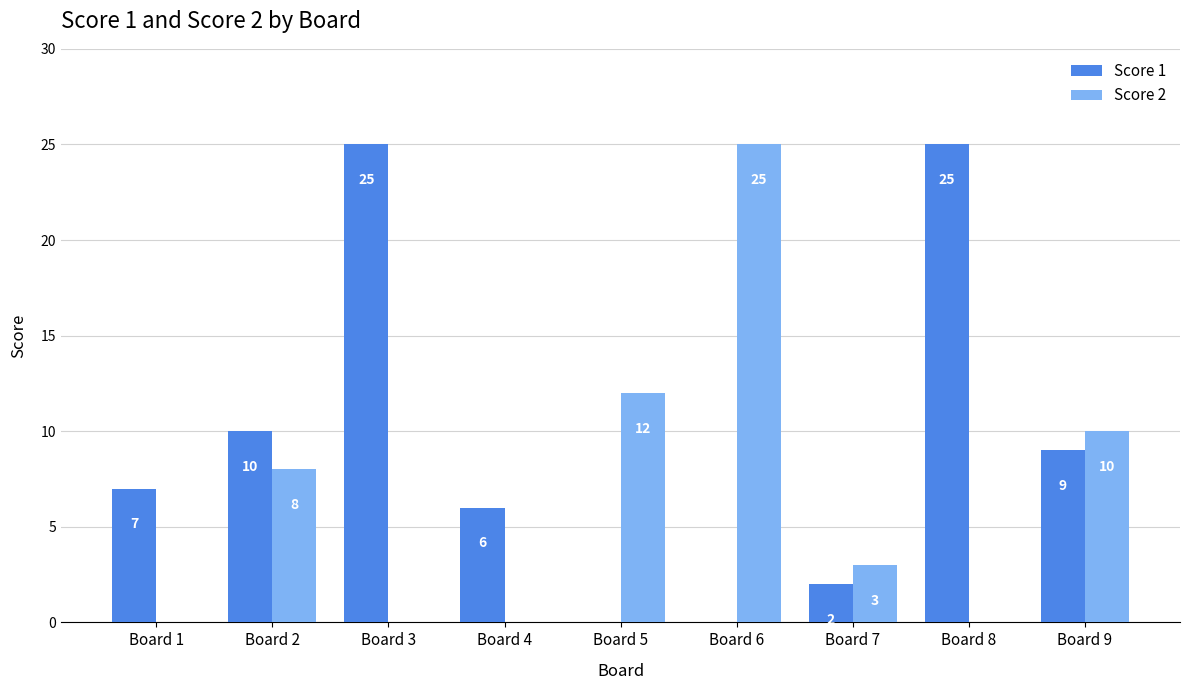

What is the average value of the Score 1 series?

9